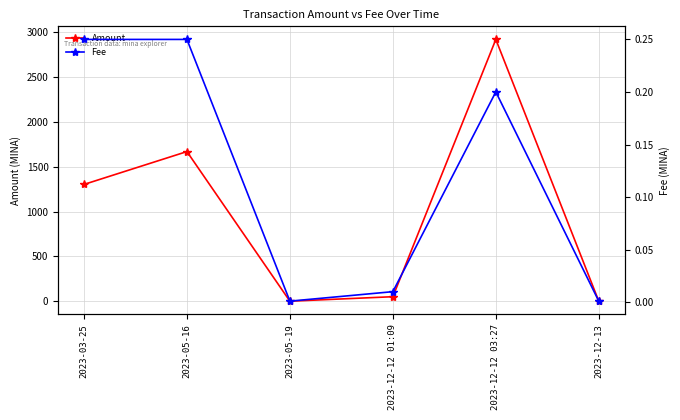

Where is the first local maximum for Amount?

2023-05-16